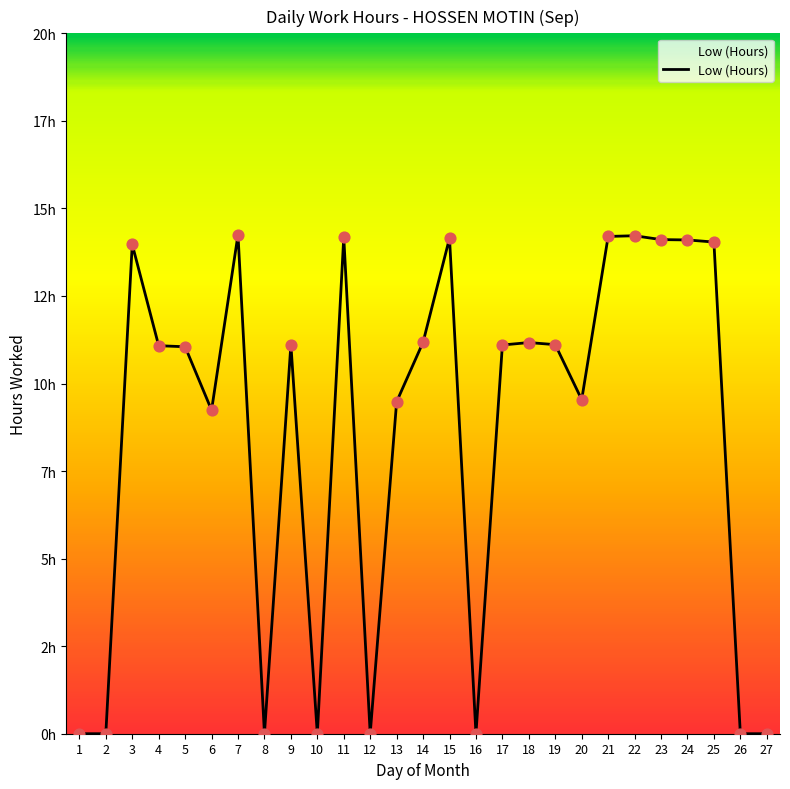

Between 12 and 2, which is larger?

12